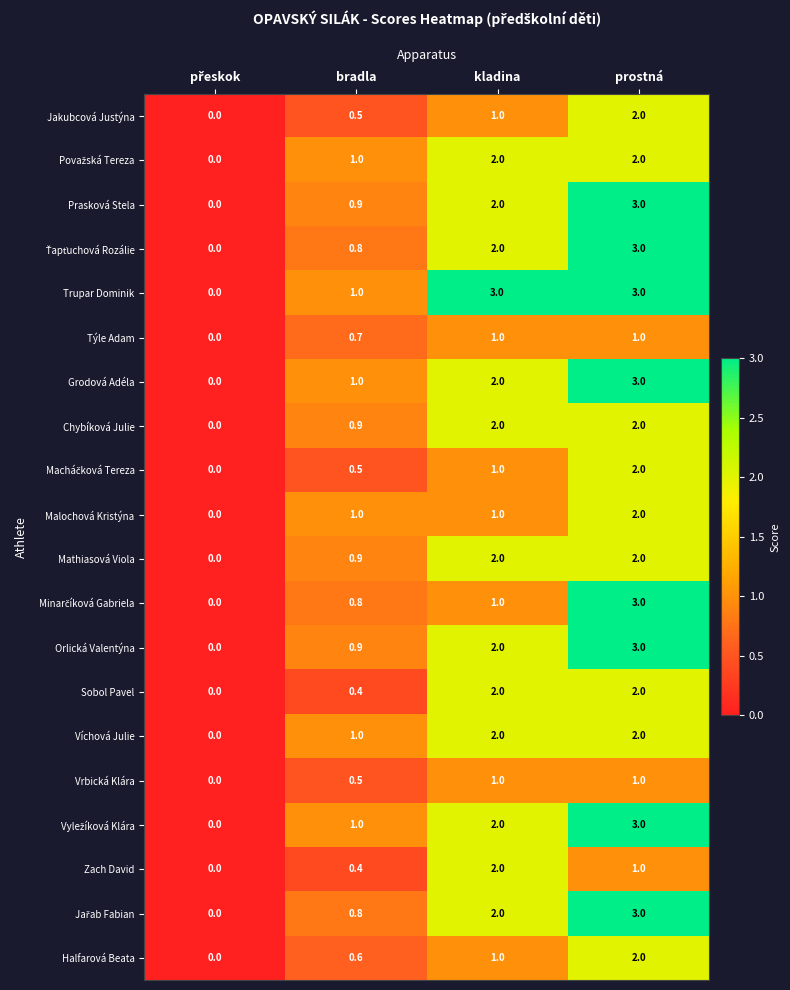

What is the difference between the second highest and second lowest values in the Týle Adam series?

0.3